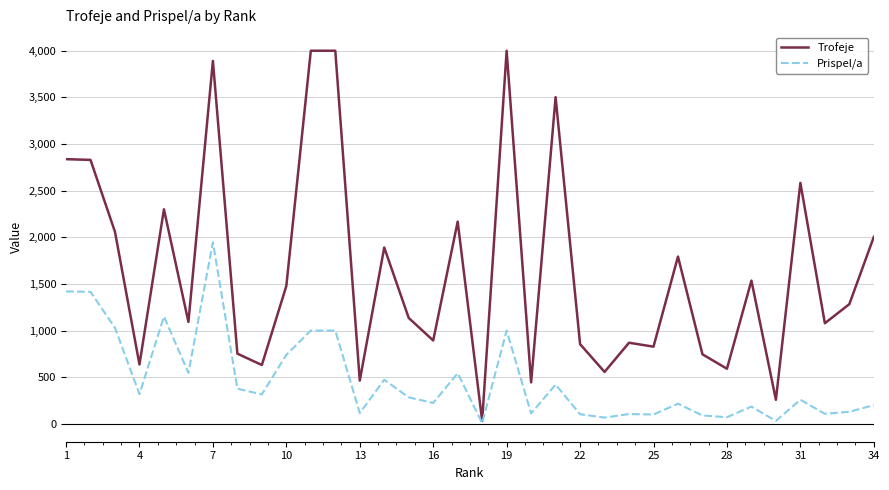

What is the sum of all Prispel/a values?

16078